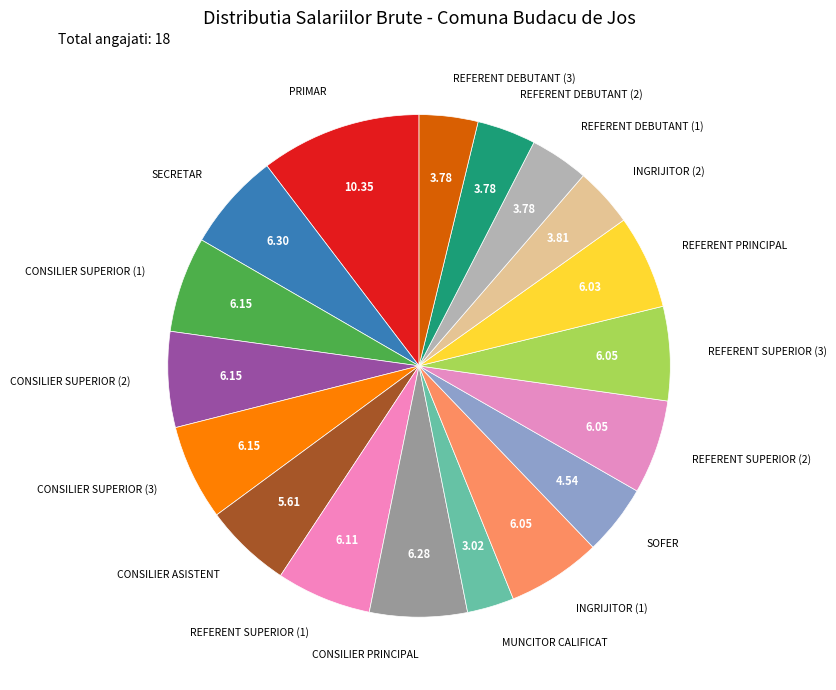

What is the ratio of the value at CONSILIER ASISTENT to the value at CONSILIER SUPERIOR (3)?

0.9